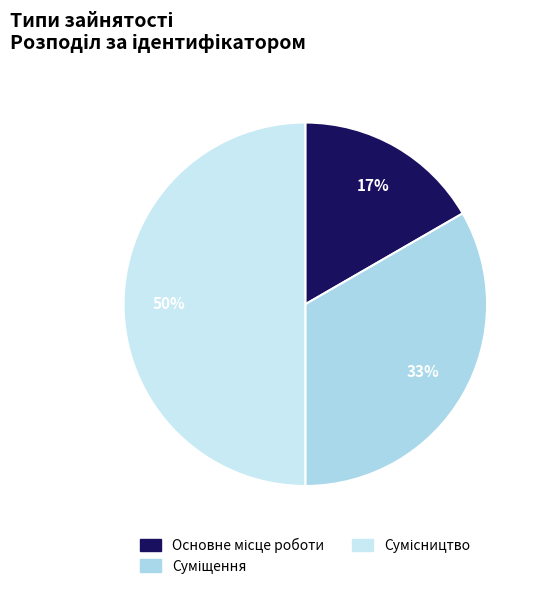

Between Суміщення and Основне місце роботи, which is larger?

Суміщення